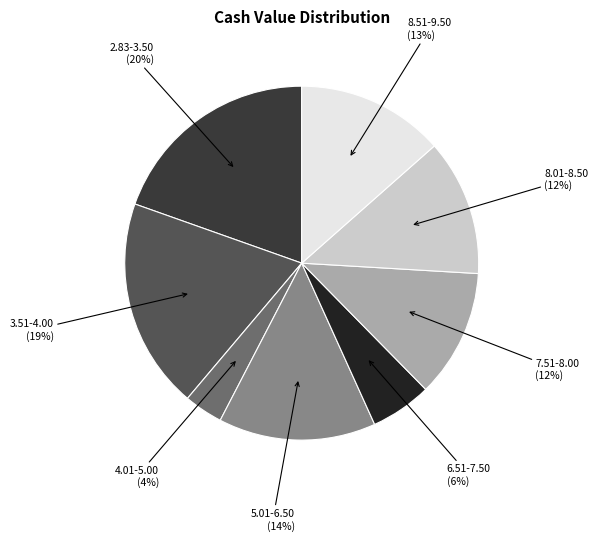

How many segments does this pie chart have?

8